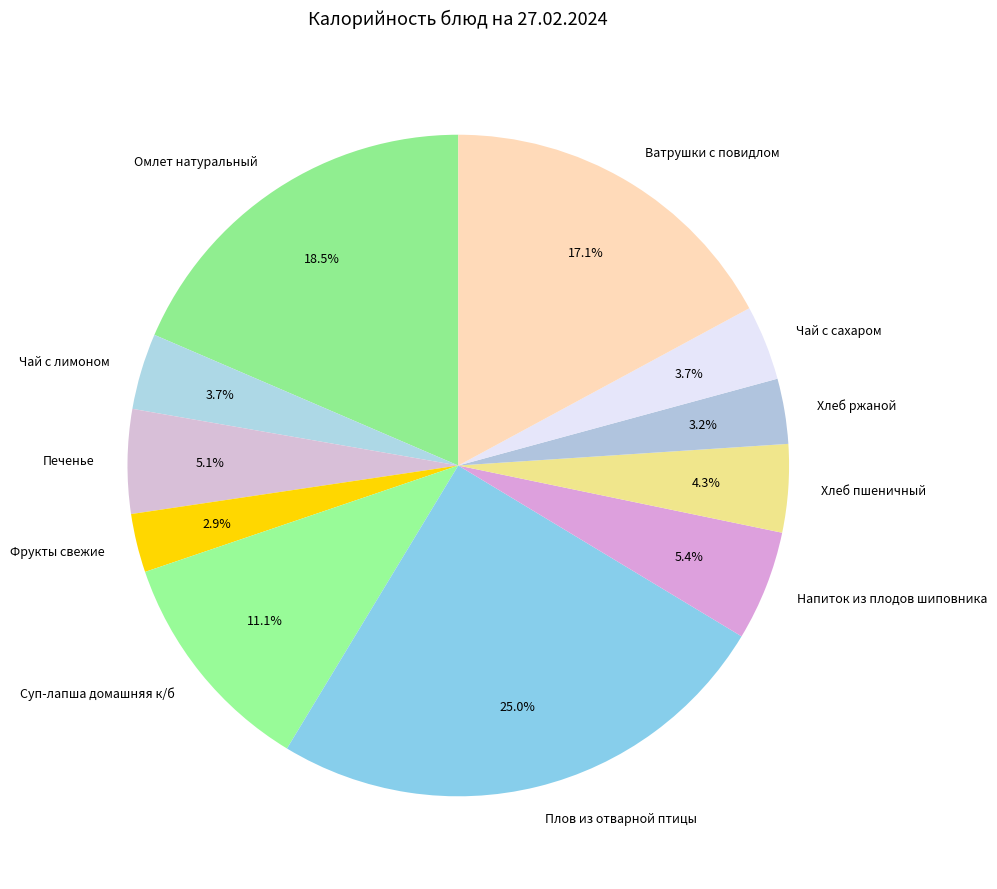

What is the total percentage of Суп-лапша домашняя к/б and Хлеб пшеничный?

15.4%